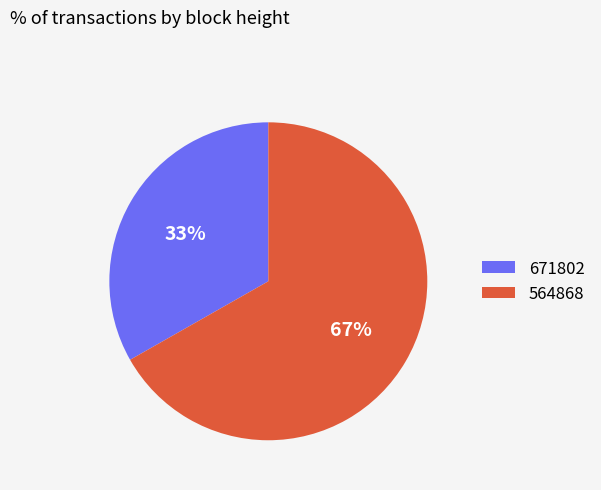

Between 671802 and 564868, which is larger?

564868